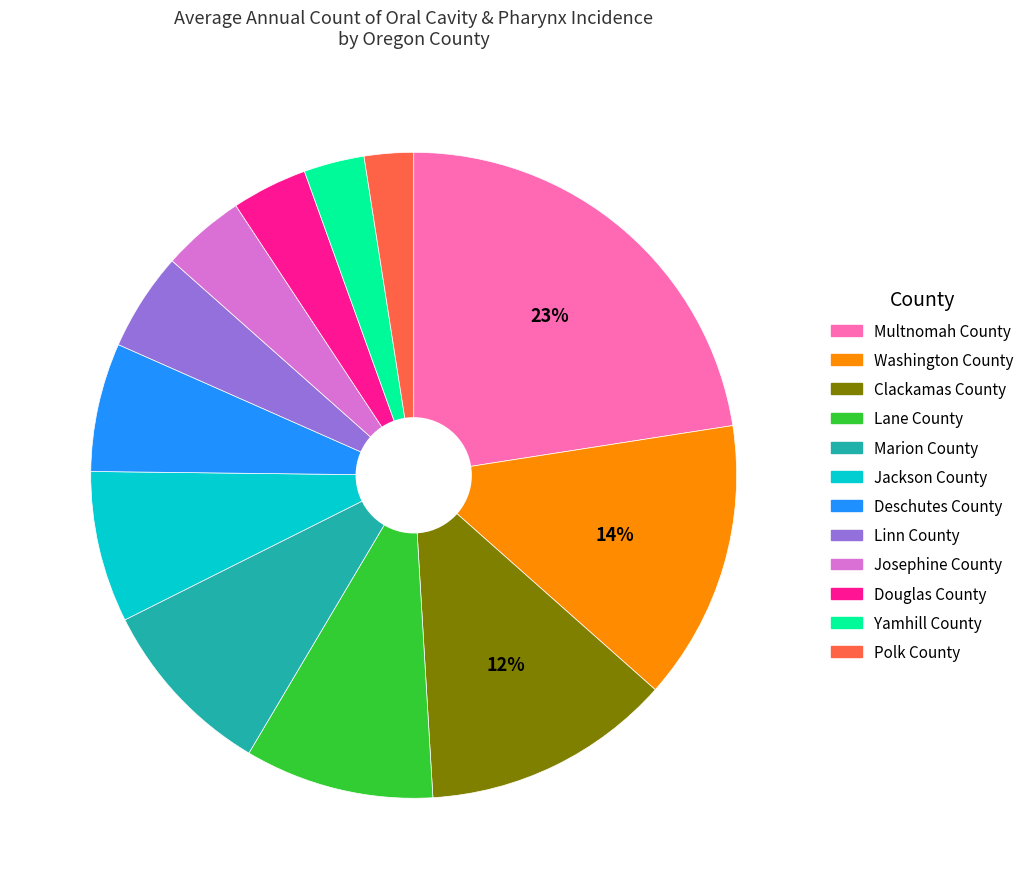

True or false: Linn County accounts for 5% of the total.

True